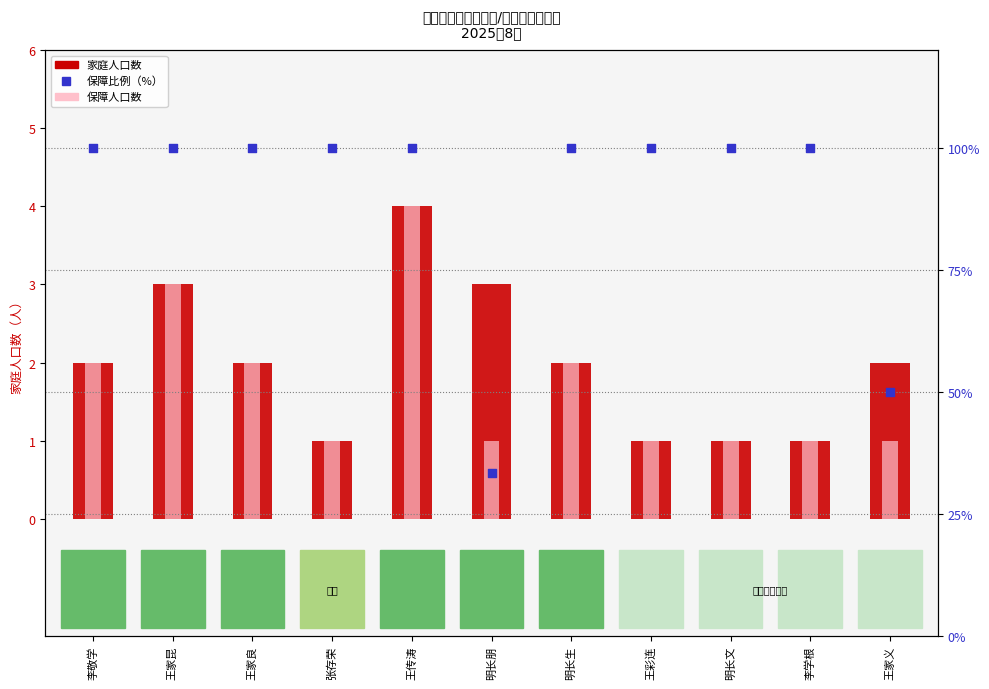

At which category is the sum across all series the highest?

王传涛